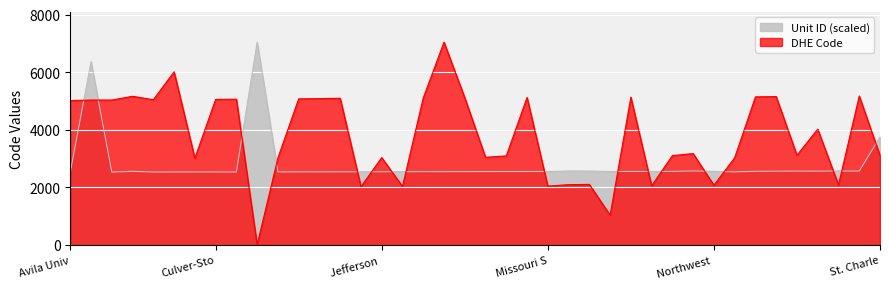

Which series has the largest total across all categories?

DHE Code